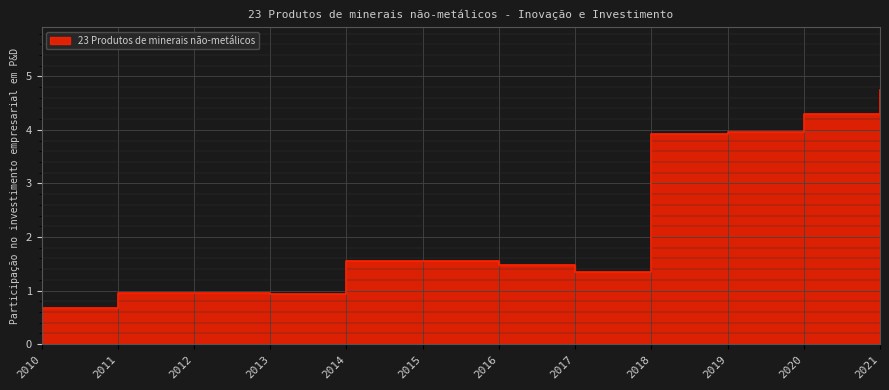

The value at 2013 is 1.2. True or false?

False